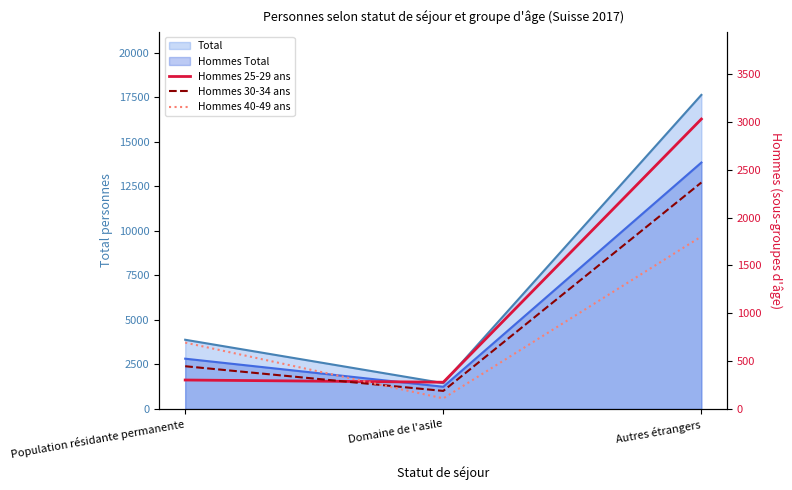

What is the approximate value of Hommes 40-49 ans at Autres étrangers?

1803